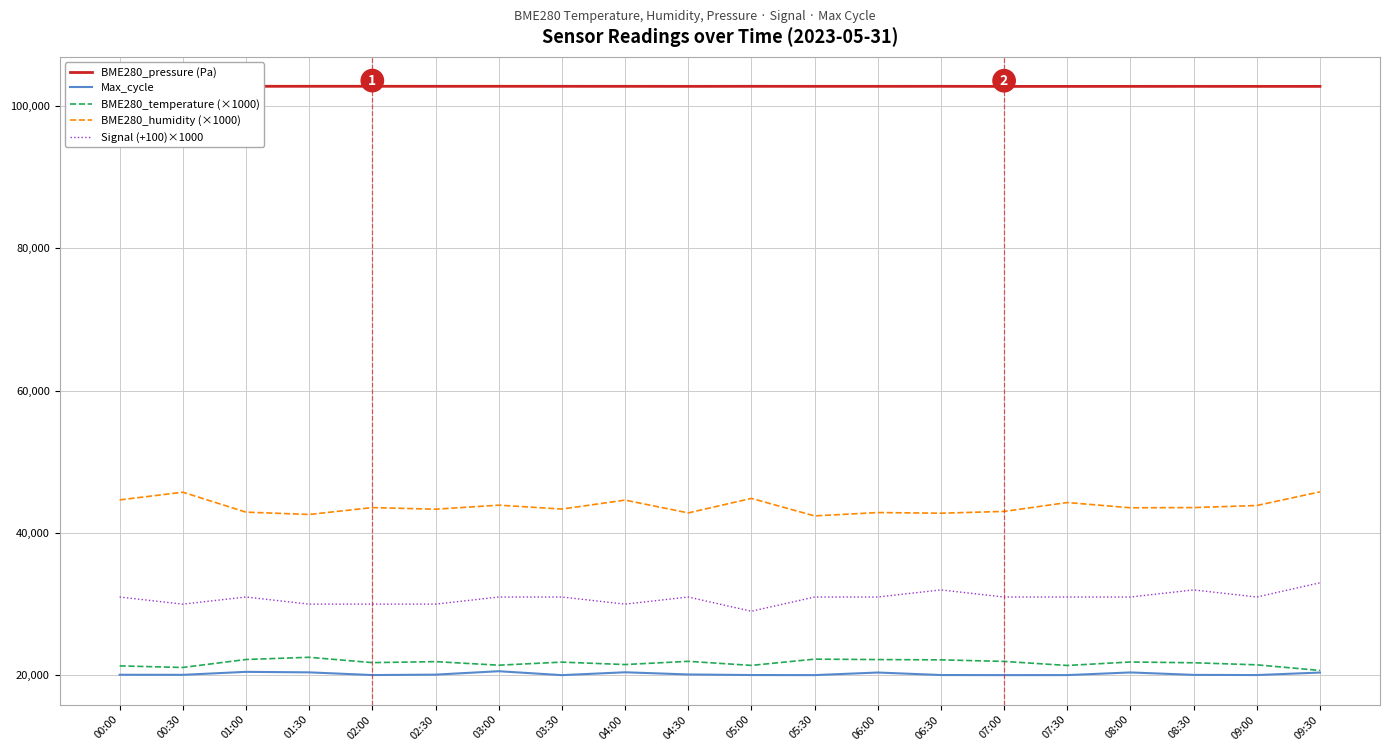

What are all the series names shown in the legend?

BME280_pressure (Pa), Max_cycle, BME280_temperature (×1000), BME280_humidity (×1000), Signal (+100)×1000